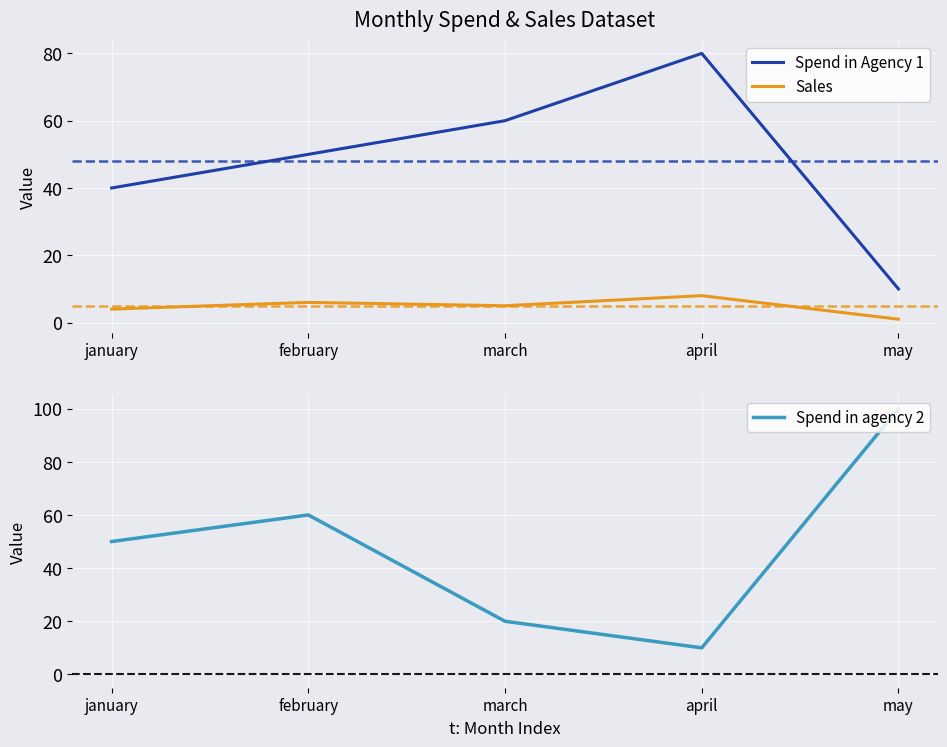

What position from the right is march?

3